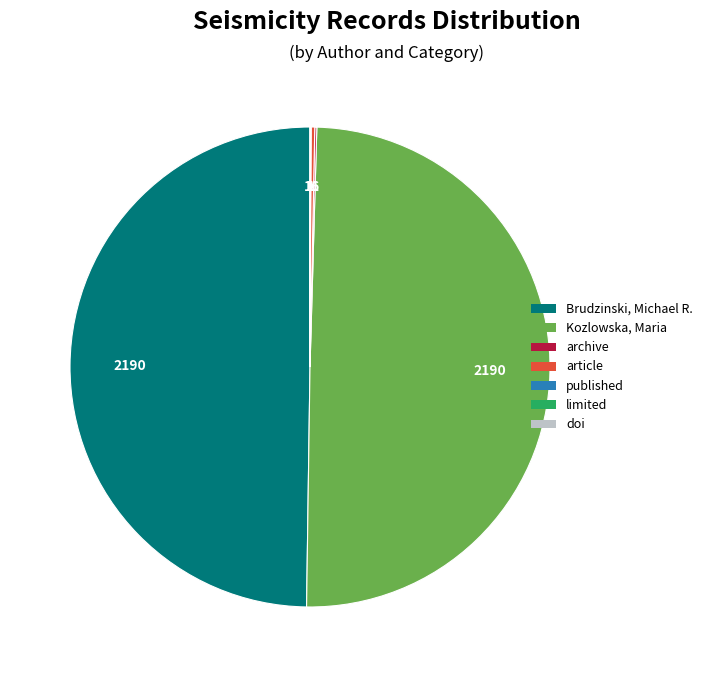

The Brudzinski, Michael R. slice represents 50% of the pie. True or false?

True